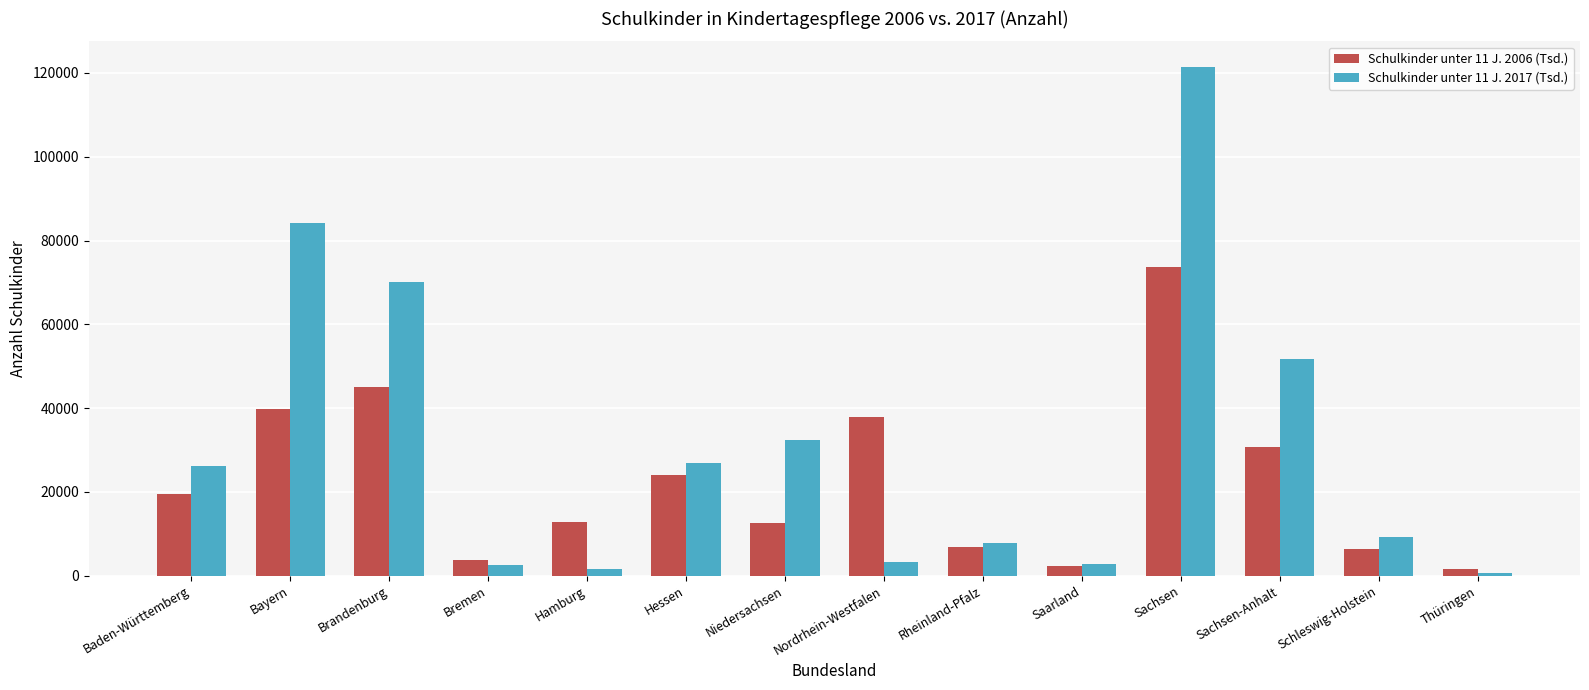

Is it true that Schulkinder unter 11 J. 2017 (Tsd.) equals 11554 at Baden-Württemberg?

False